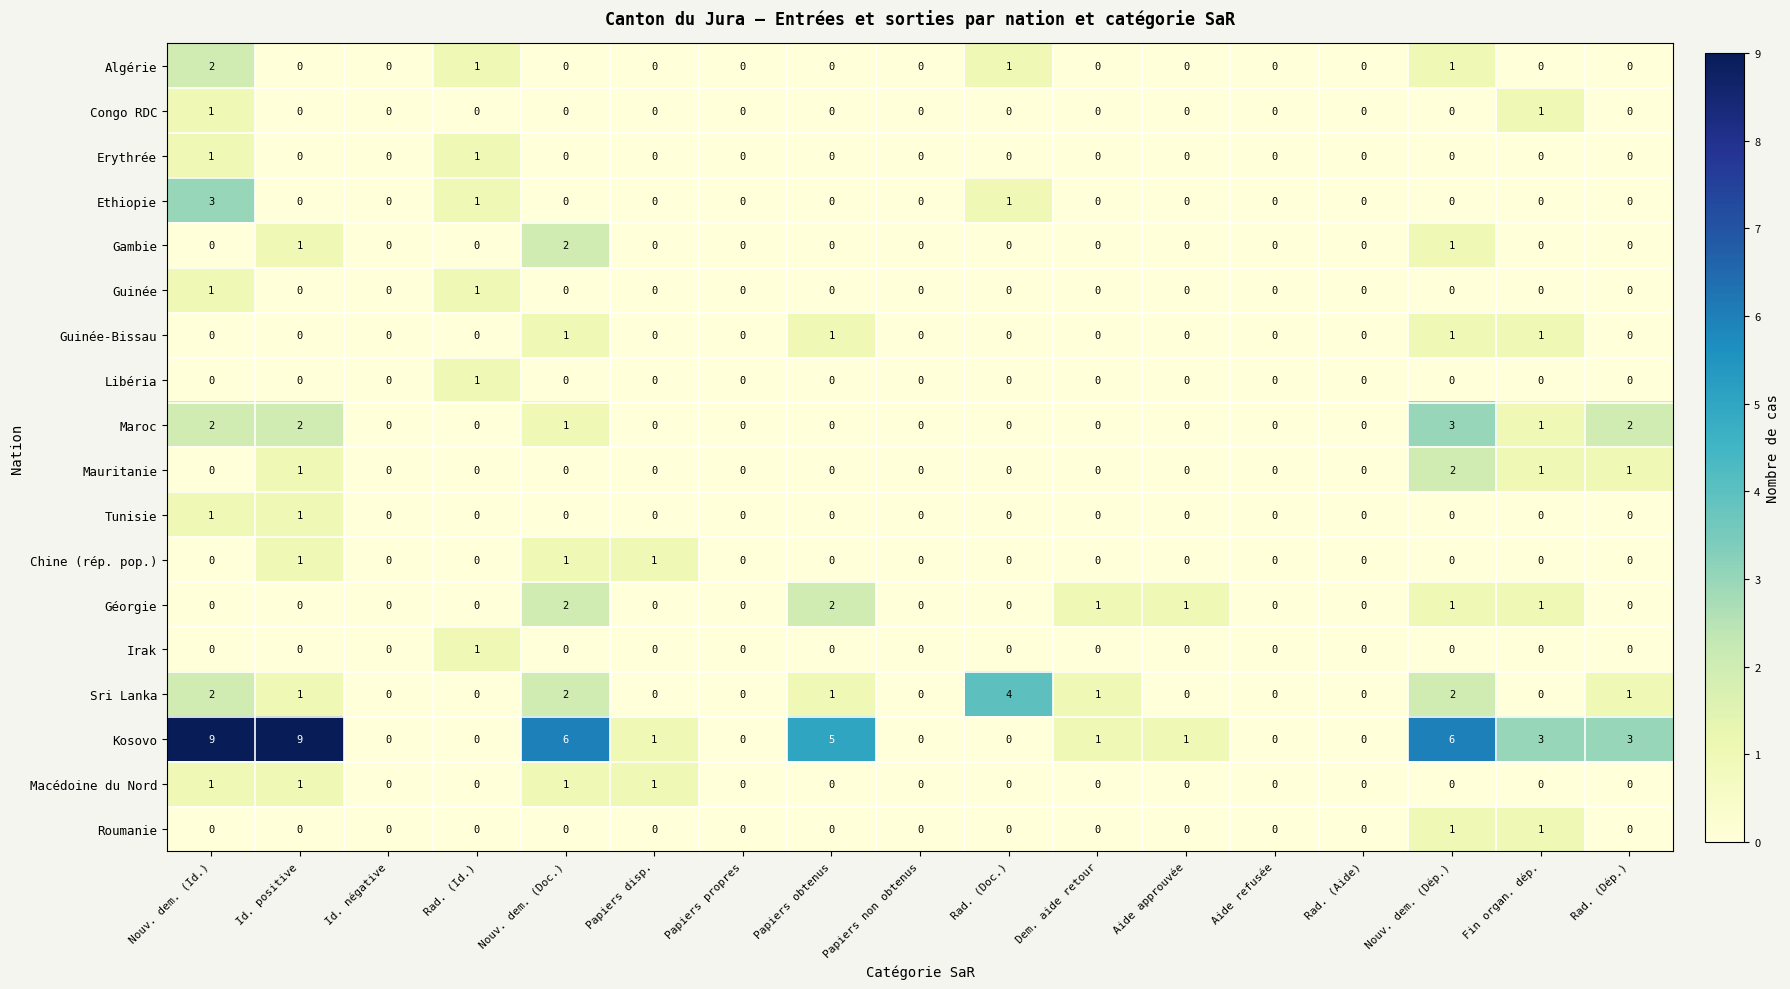

Count the Kosovo values in the range 0 to 5.

13